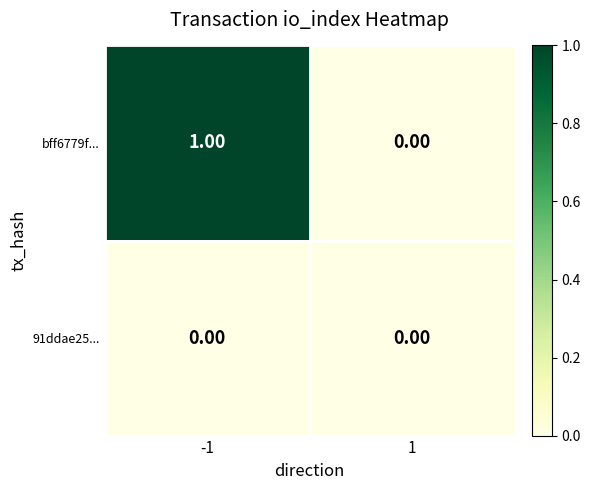

Which series has the largest total across all categories?

bff6779f...